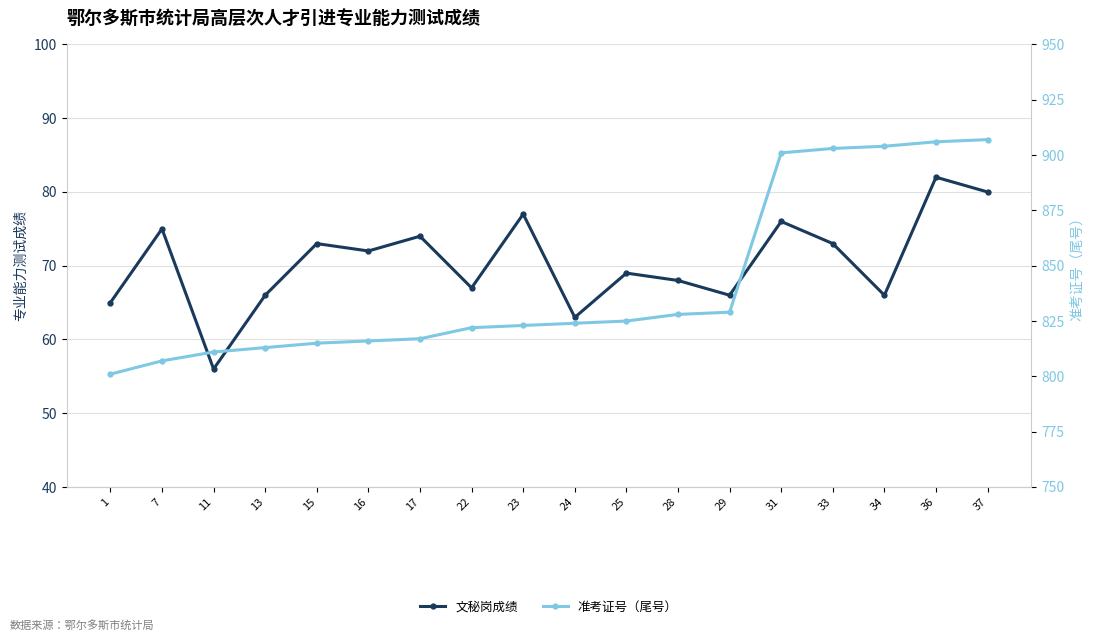

Rank the series by their maximum value, from lowest to highest.

文秘岗成绩, 准考证号（尾号）